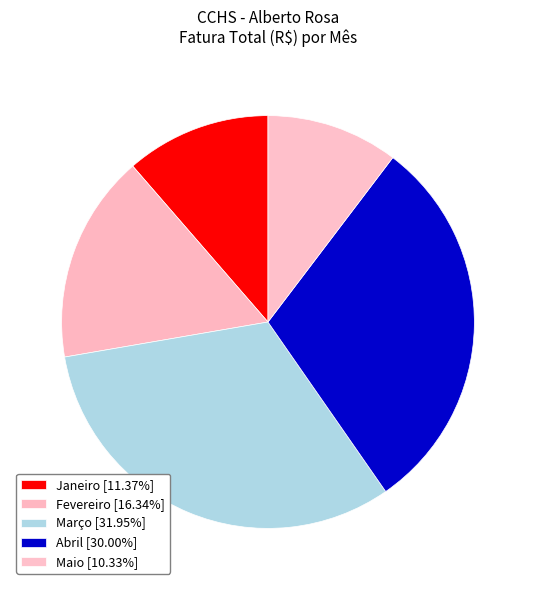

What is the largest slice in the pie chart?

Março